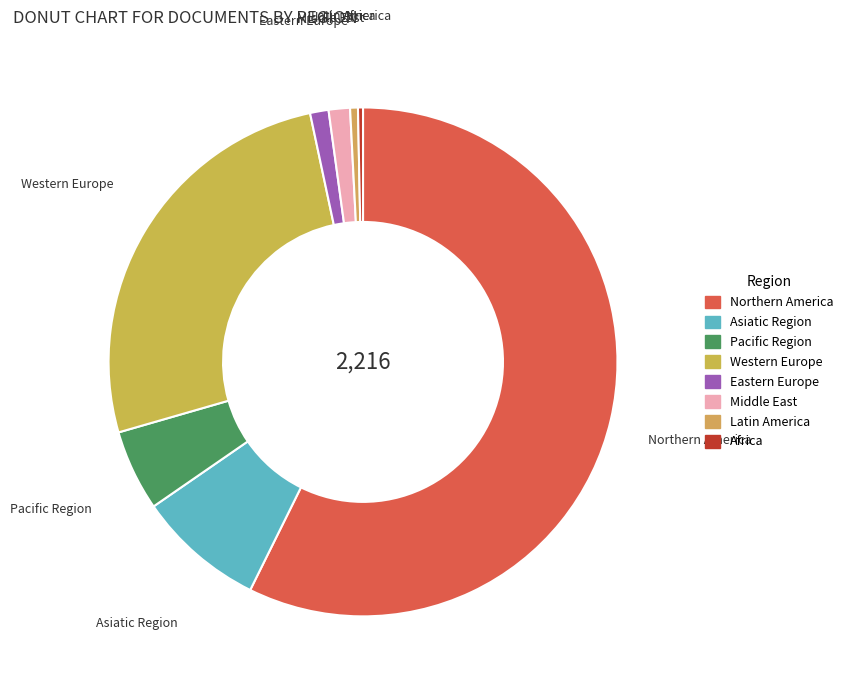

True or false: Western Europe accounts for 39% of the total.

False